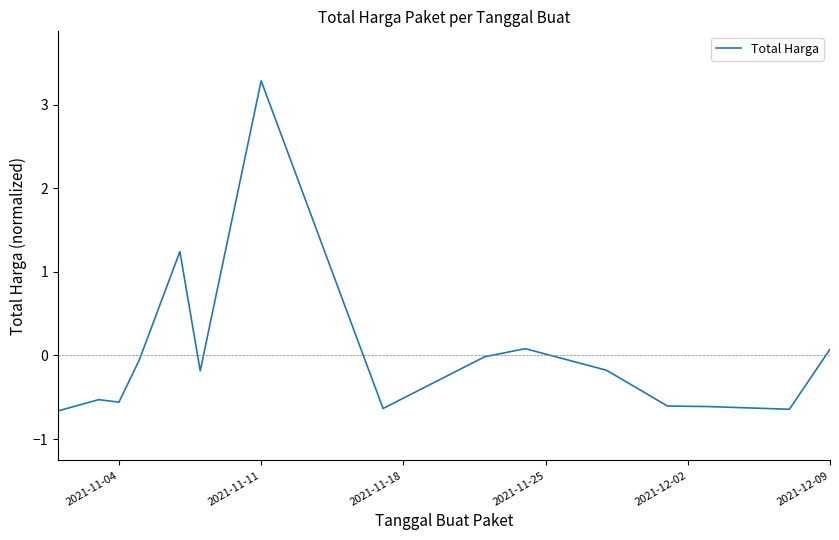

What is the difference between the maximum and minimum values?

3.9